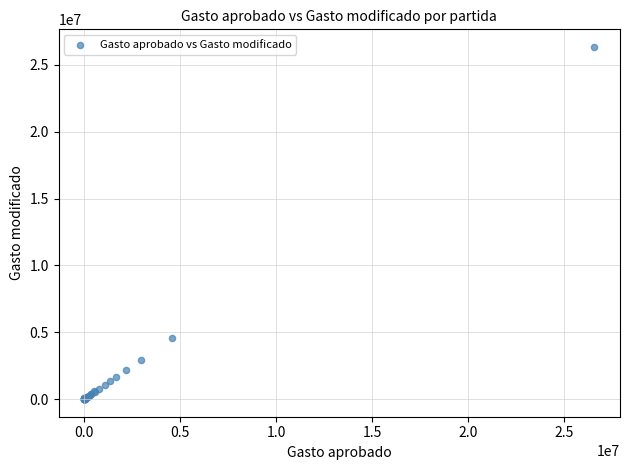

What Y value in the scatter plot is closest to 13172809?

4594611.0